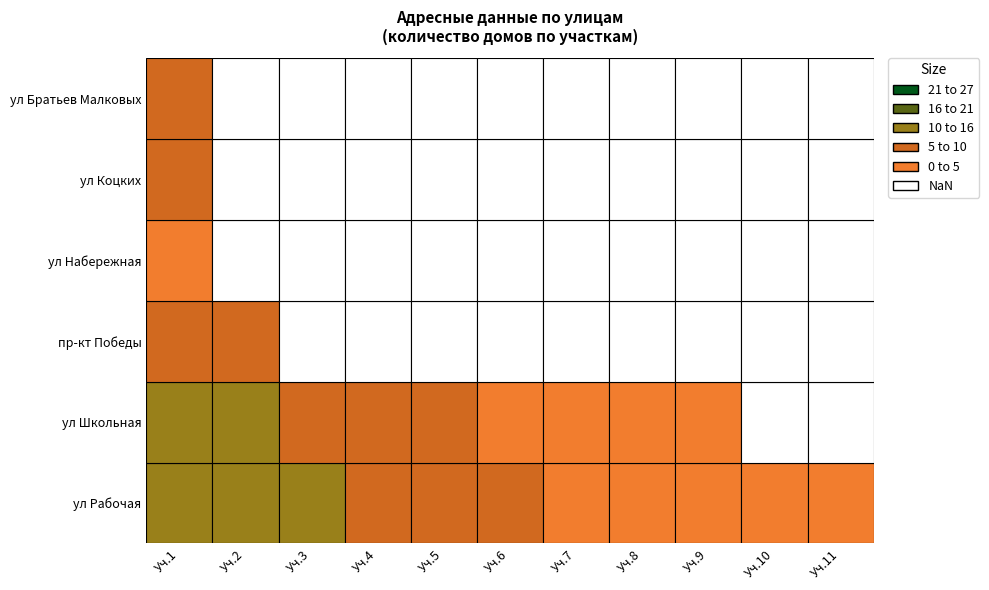

At how many categories does at least one series exceed 1?

10